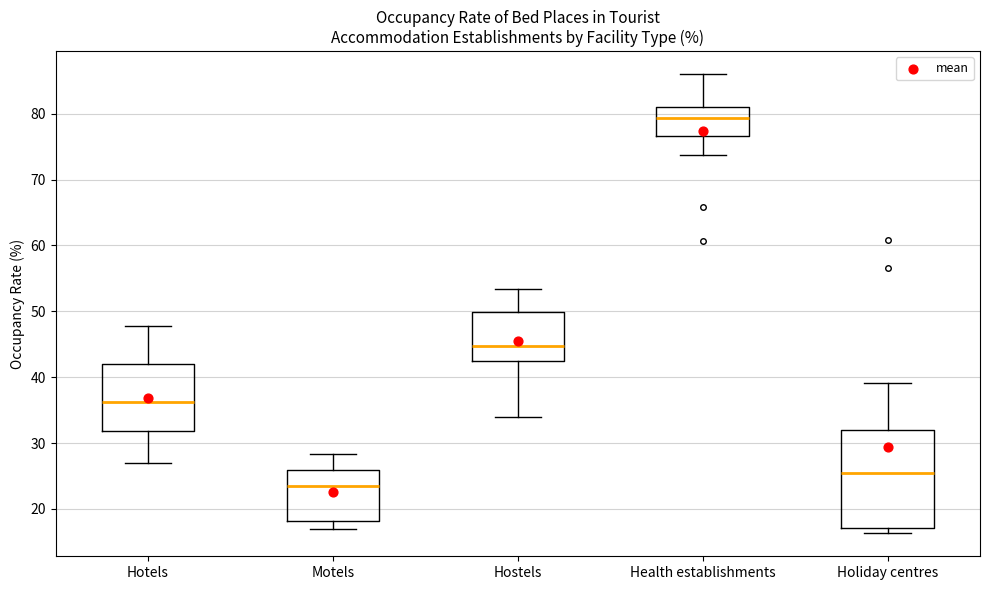

Comparing the boxes themselves (not the whiskers), which one is the tallest?

Holiday centres